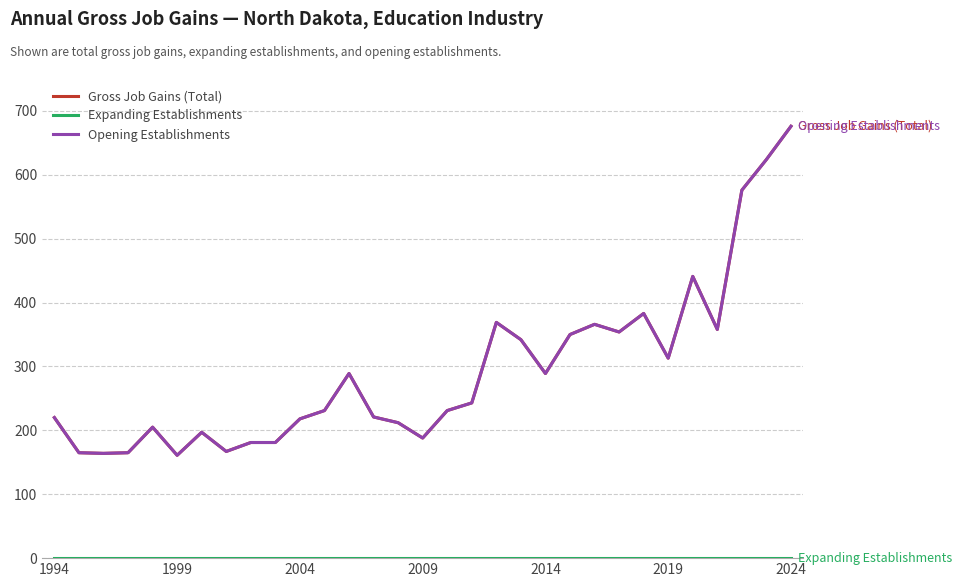

Does the chart display data point markers on the line(s)?

No